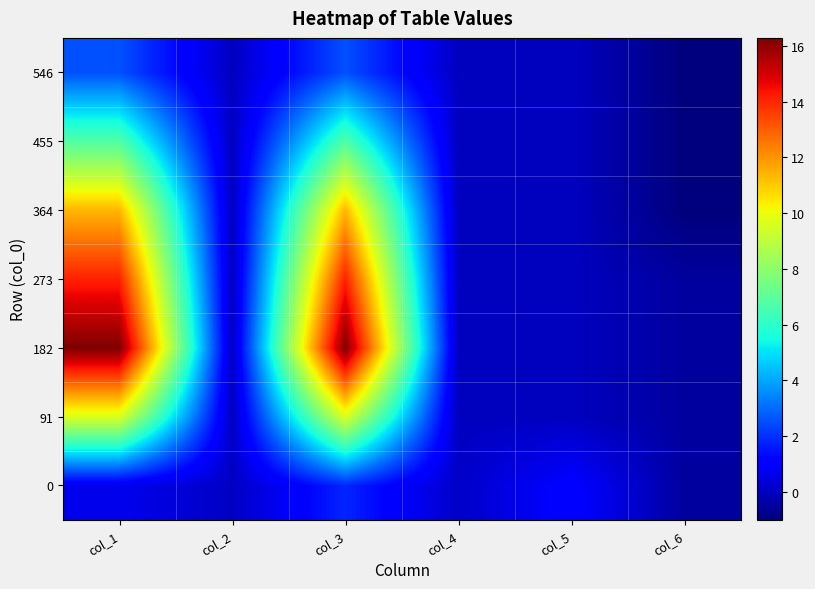

Reading right to left, what are all the values shown in this chart?

0: col_6=-0.5	col_5=1.1	col_4=0.1	col_3=1.8	col_2=0.1	col_1=0.7
91: col_6=-0.5	col_5=0.0	col_4=0.0	col_3=9.6	col_2=0.0	col_1=9.6
182: col_6=-0.5	col_5=0.0	col_4=0.0	col_3=16.3	col_2=0.0	col_1=16.3
273: col_6=-0.5	col_5=0.0	col_4=0.0	col_3=14.1	col_2=0.0	col_1=14.1
364: col_6=-1.0	col_5=0.0	col_4=0.0	col_3=11.4	col_2=0.0	col_1=11.4
455: col_6=-1.0	col_5=0.0	col_4=0.0	col_3=6.8	col_2=0.0	col_1=6.8
546: col_6=-1.0	col_5=0.0	col_4=0.0	col_3=2.5	col_2=0.0	col_1=2.6